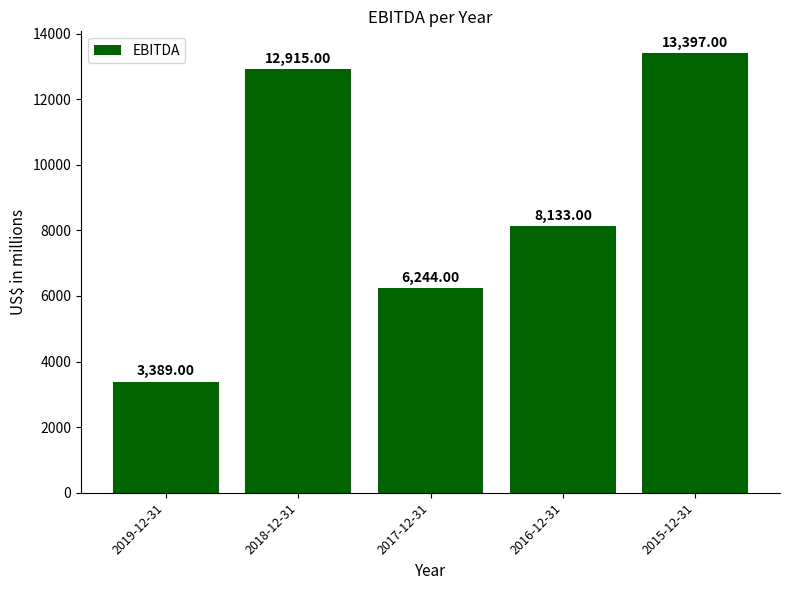

What is the change in value from 2016-12-31 to 2015-12-31?

+5264